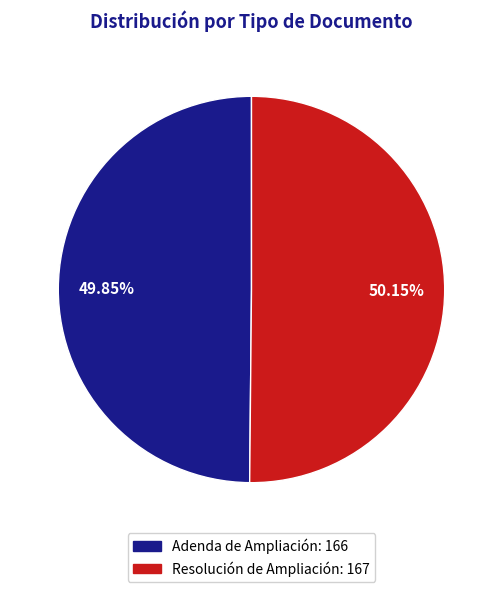

To the nearest percent, what portion does Resolución de Ampliación represent?

50%